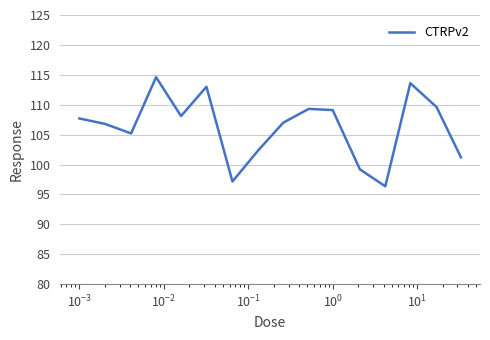

What is the maximum value shown in the chart?

114.6